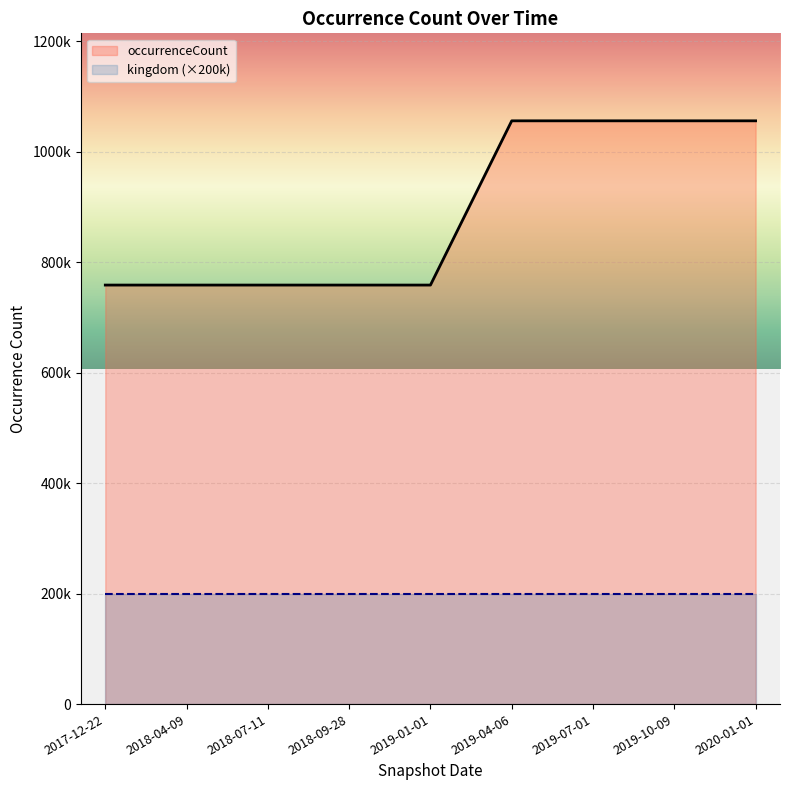

What value does the data have at 2019-07-01?

1055718